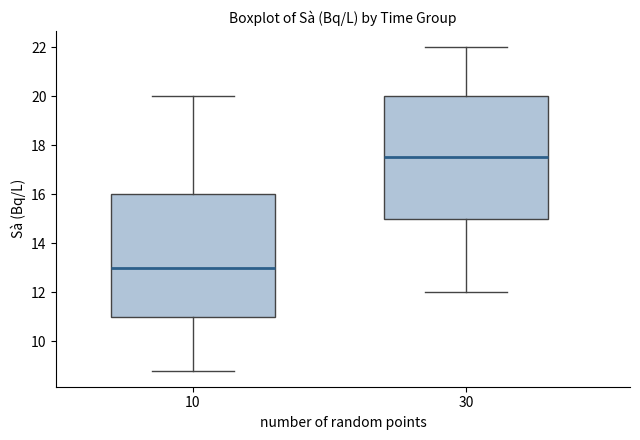

Reading left to right, transcribe this box plot: for each box, give where its median line is, the range the box spans, and where its two whiskers end, as read against the y-axis. The values are not printed on the chart, so give them approximately, as read against the axis.

10: median 13.0, box 11.0 to 16.0, whiskers 8.8 to 20.0
30: median 17.6, box 15.0 to 20.0, whiskers 12.0 to 22.0